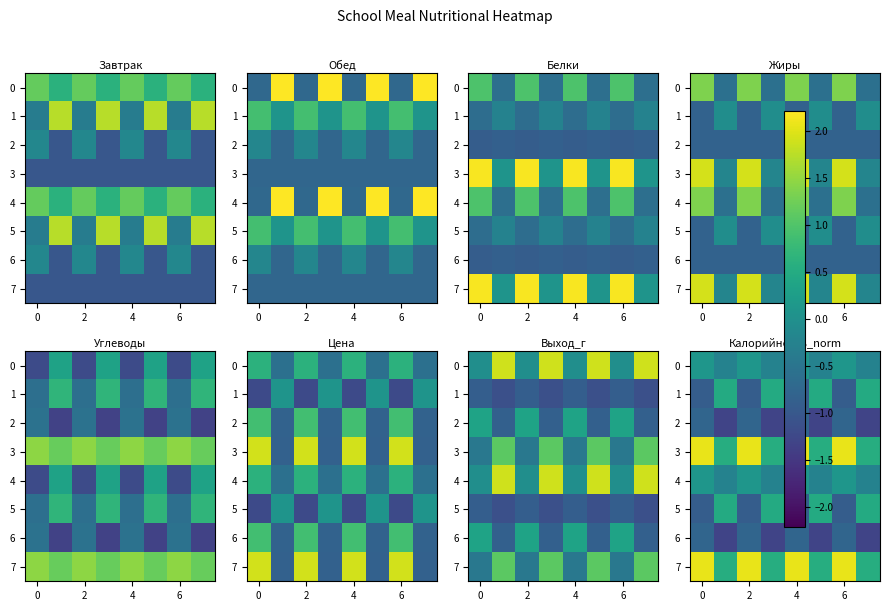

Is it true that 7 equals 2.1 at 0?

True